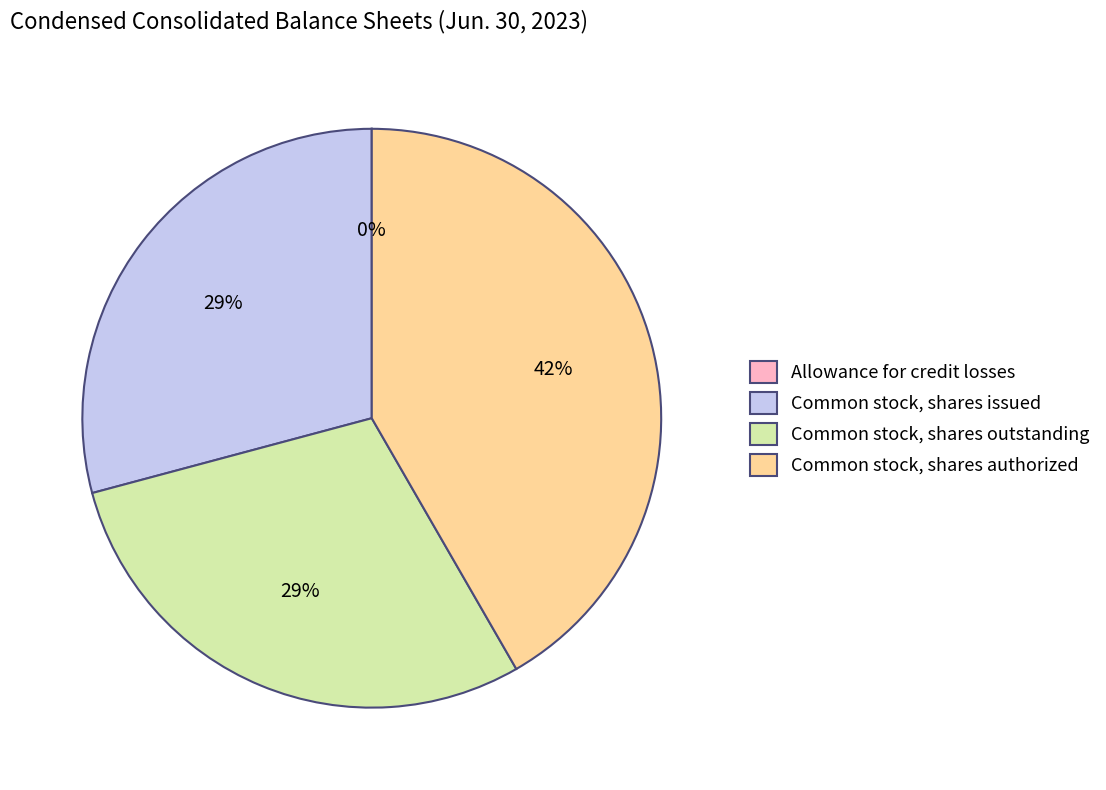

What is the largest slice in the pie chart?

Common stock, shares authorized